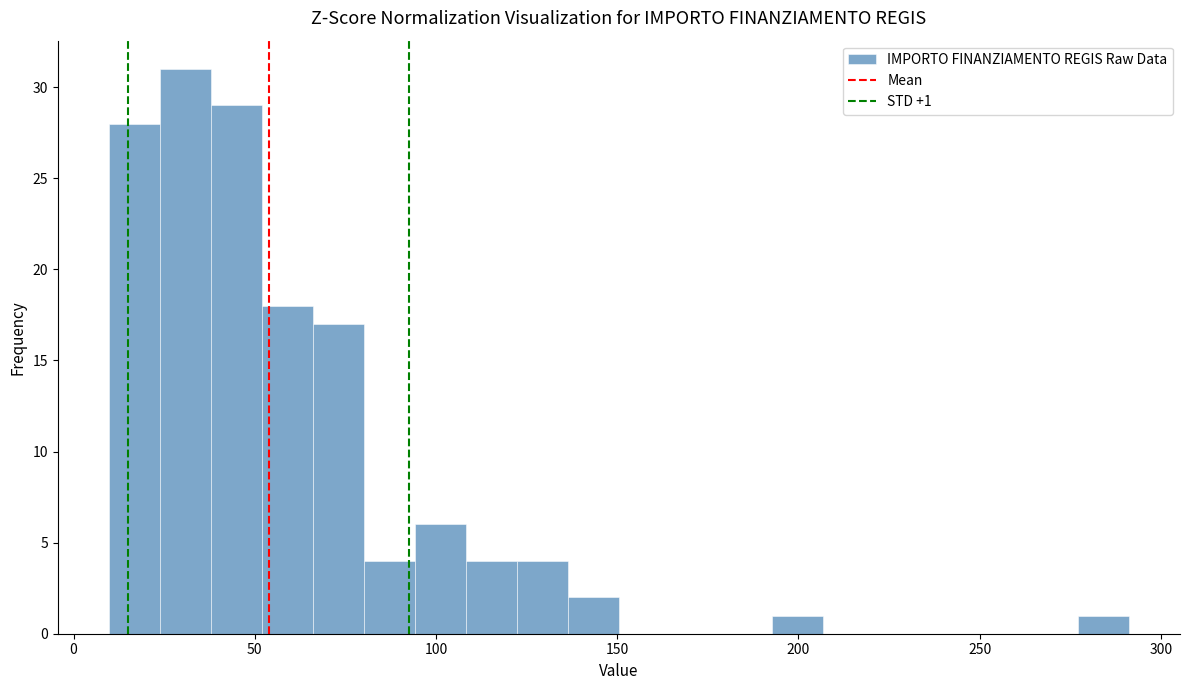

Around what value on the x-axis is the tallest bar? Give the approximate position of its centre, as read against the axis.

30